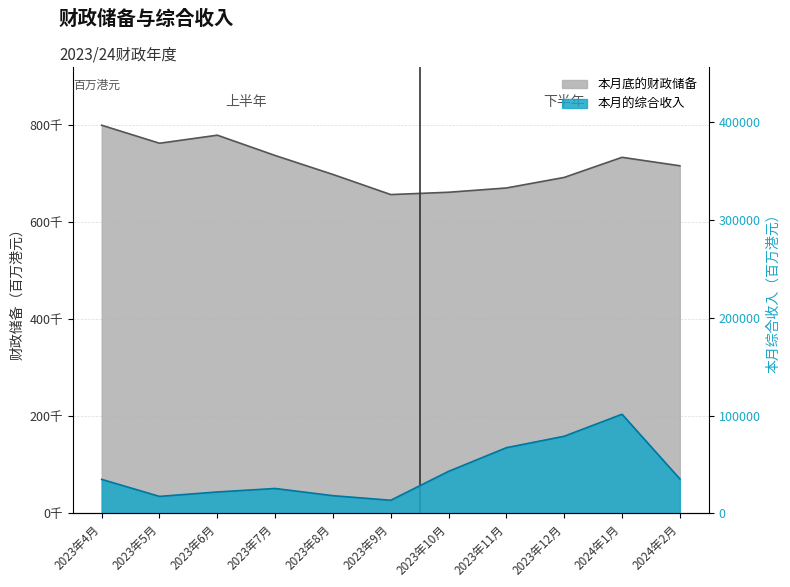

Which series changed the most between 2023年7月 and 2023年11月?

本月底的财政储备